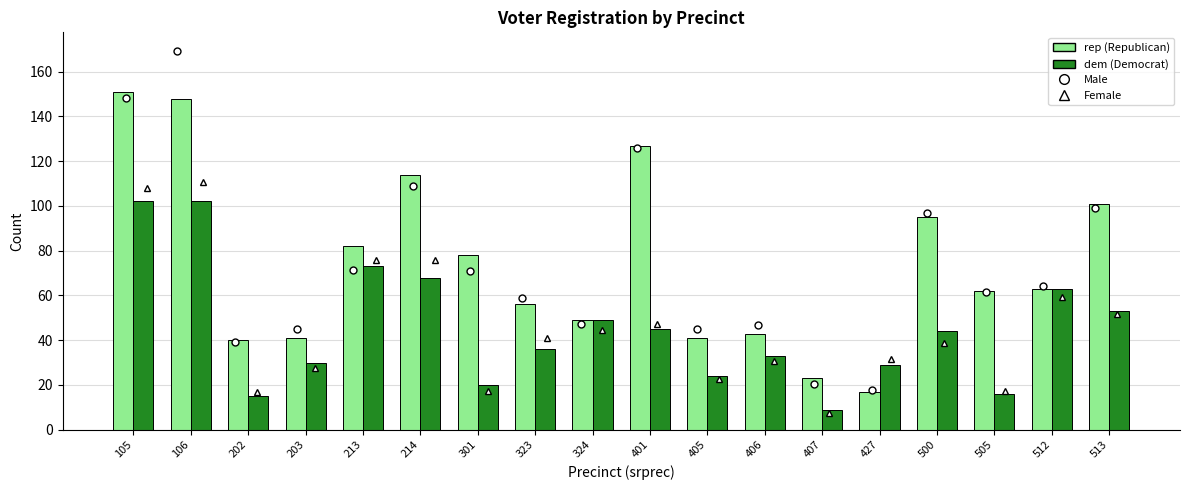

What is the maximum value shown in the chart?

151